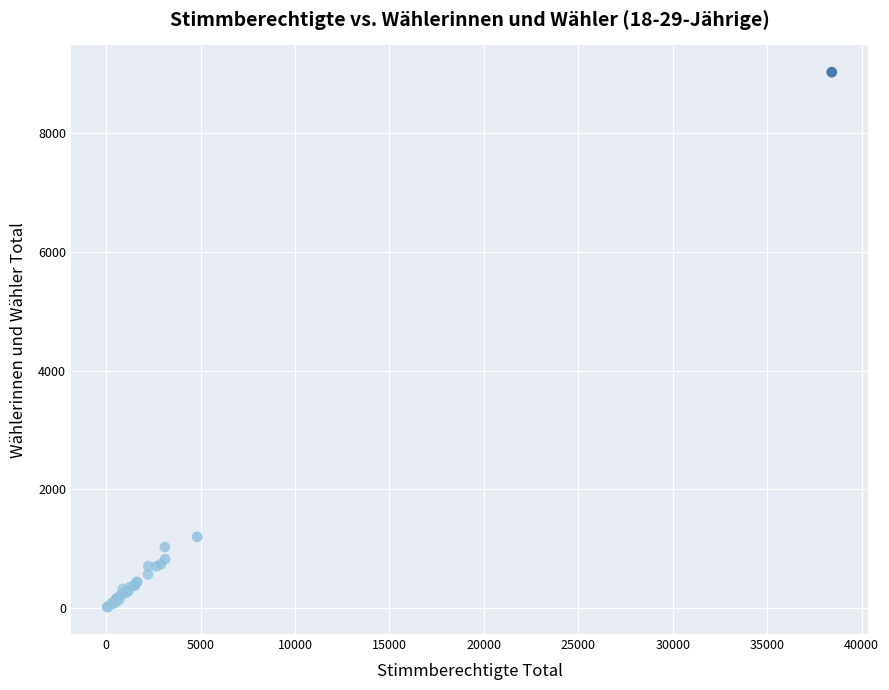

What Y value in the scatter plot is closest to 4523?

1202